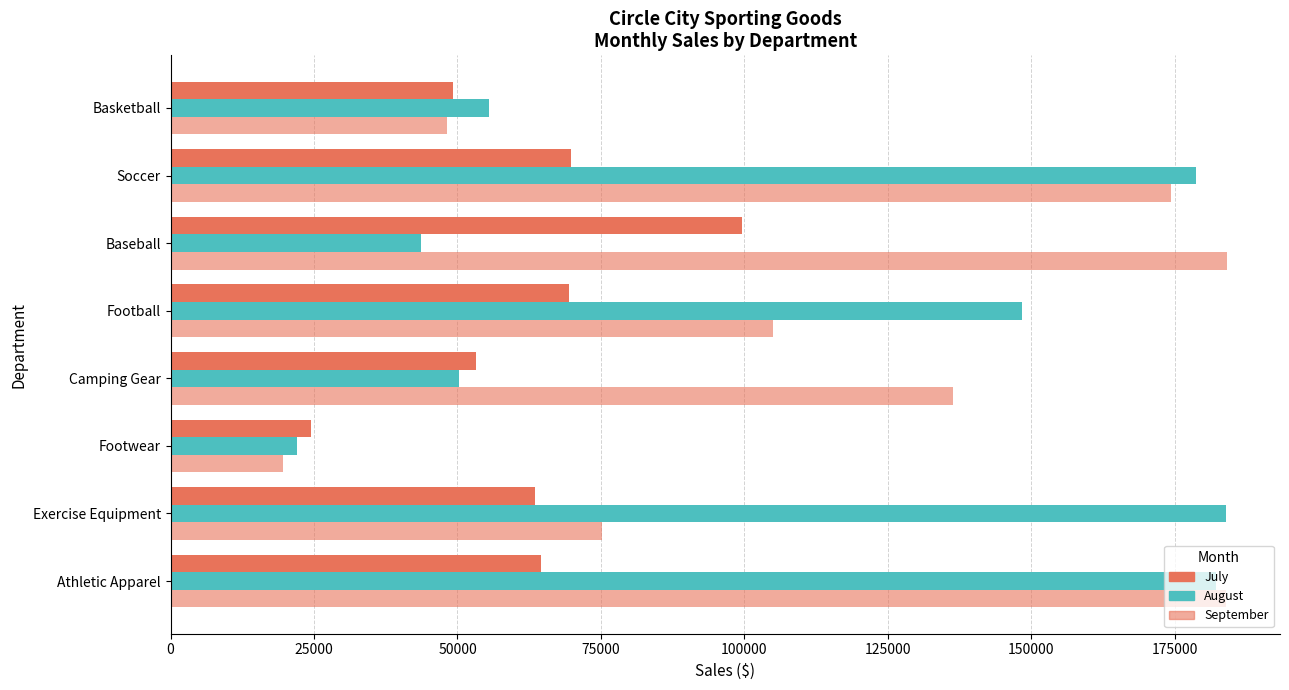

Reading left to right, list all the values displayed in this chart.

July: 64486.4	63426.5	24537.4	53242.4	69383.7	99594.6	69825.5	49258.1
August: 182190.1	183860.8	22083.7	50246.8	148292.7	43673.9	178718.6	55412.0
September: 183934.6	75165.5	19629.9	136267.5	105034.9	184105.2	174334.0	48125.1